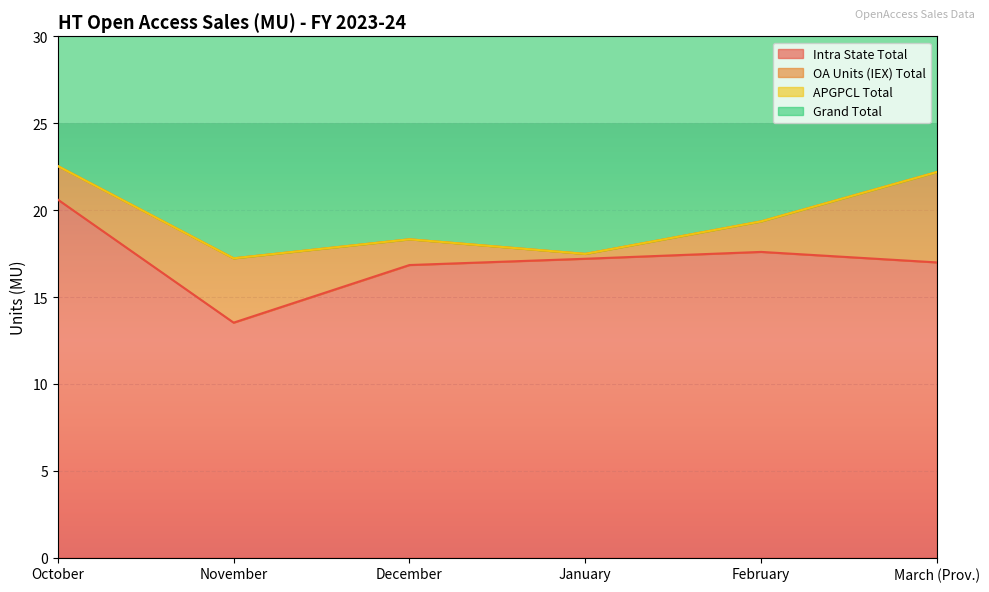

True or false: Intra State Total and Grand Total intersect in this chart.

False